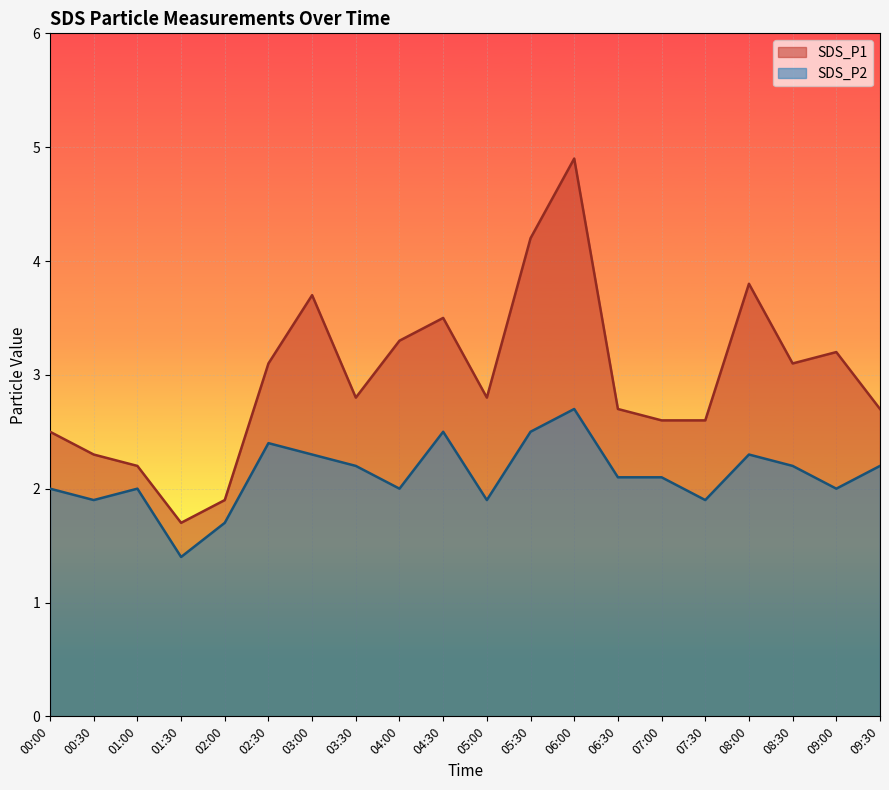

Does the chart display data point markers on the line(s)?

No